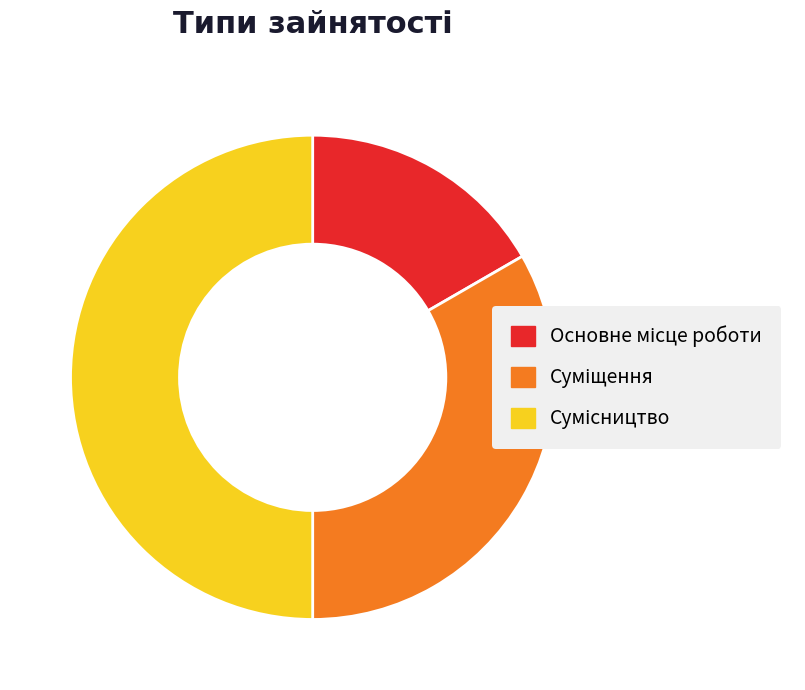

What percentage is NOT represented by Основне місце роботи?

83.3%